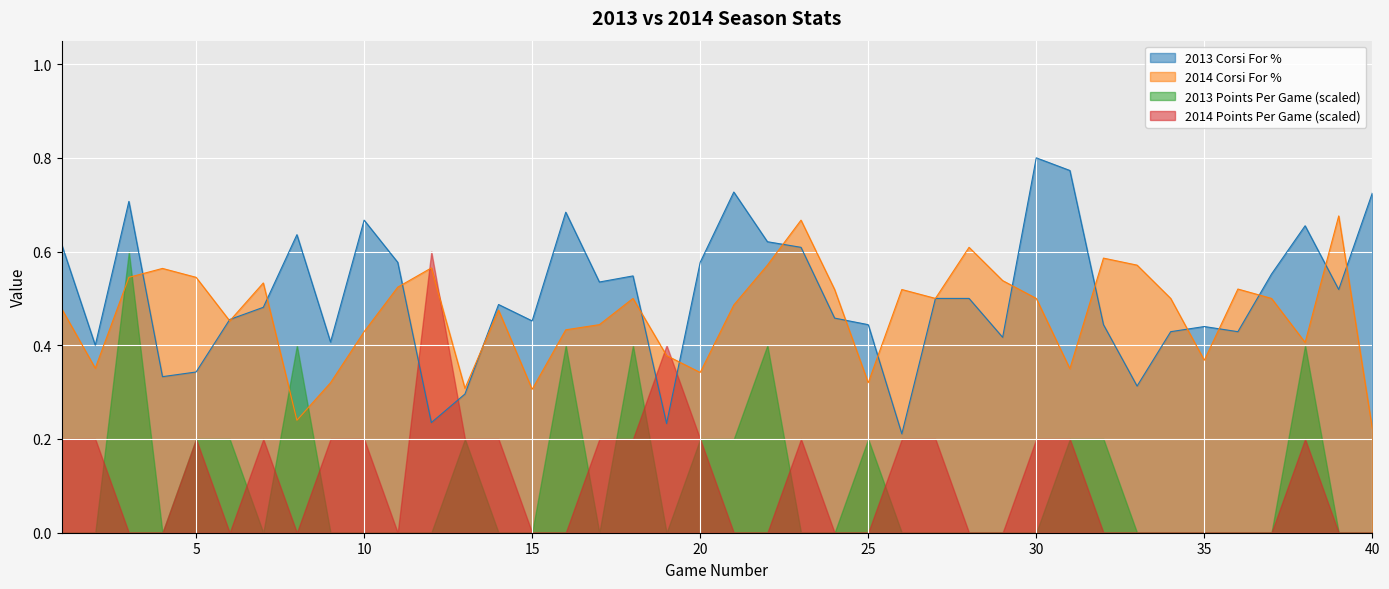

At how many categories does at least one series exceed 0?

40